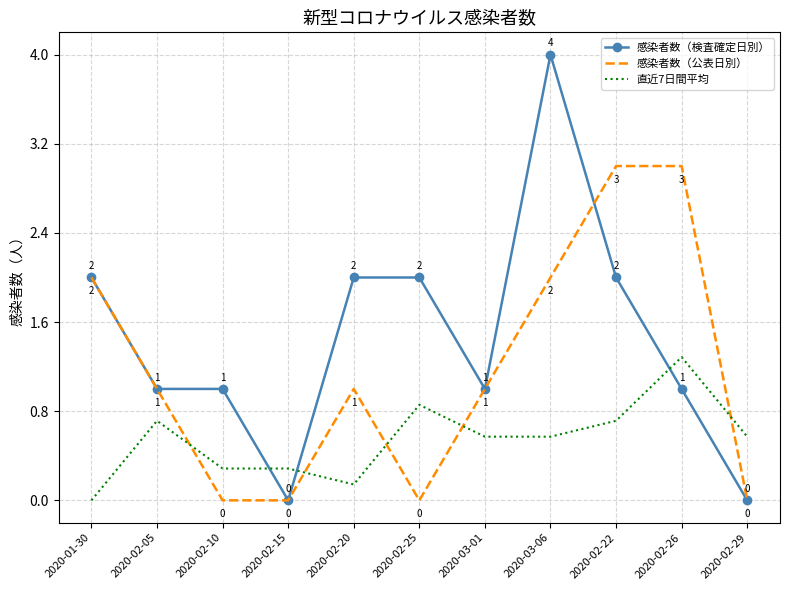

What is the total value across all series at 2020-02-25?

2.9